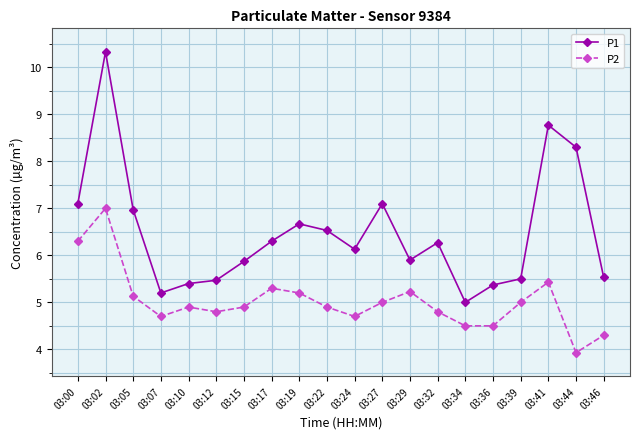

The value of P1 at 03:05 is 7.0. True or false?

True